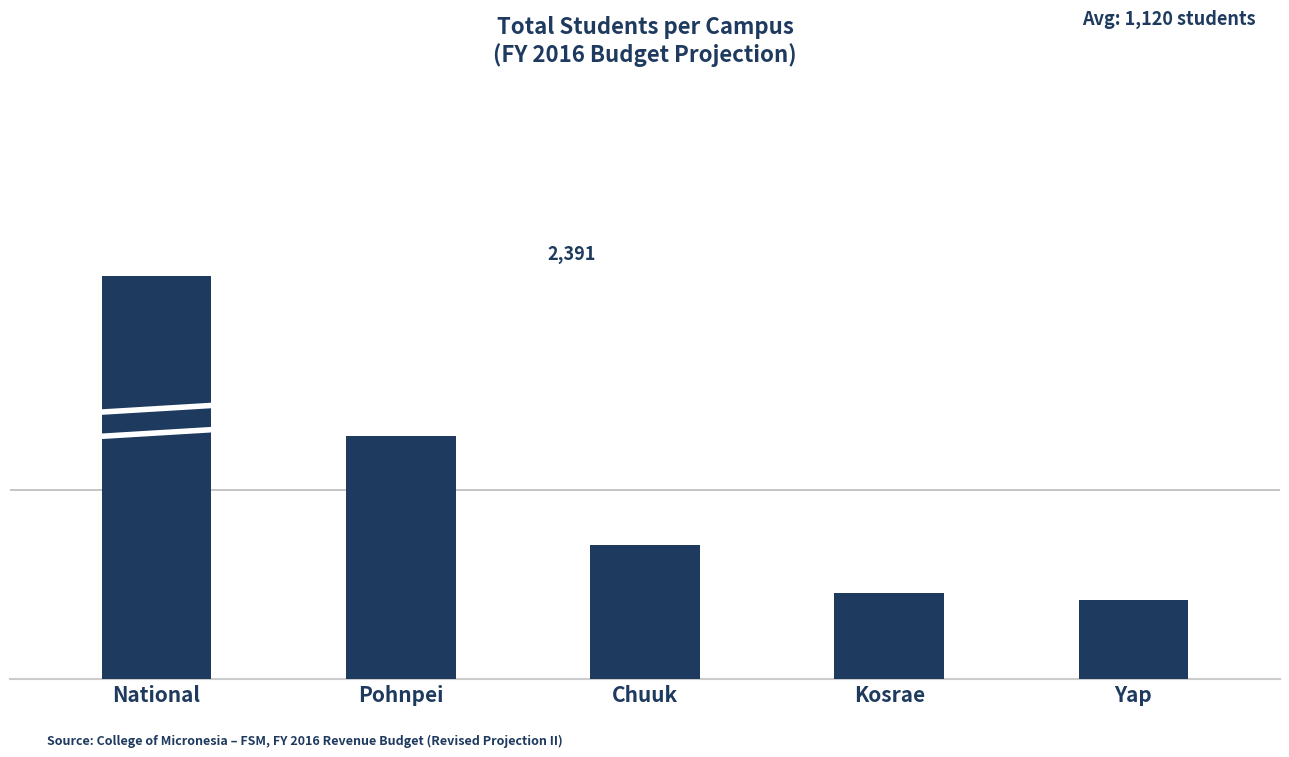

The chart shows a value of 1442 at Pohnpei. True or false?

True